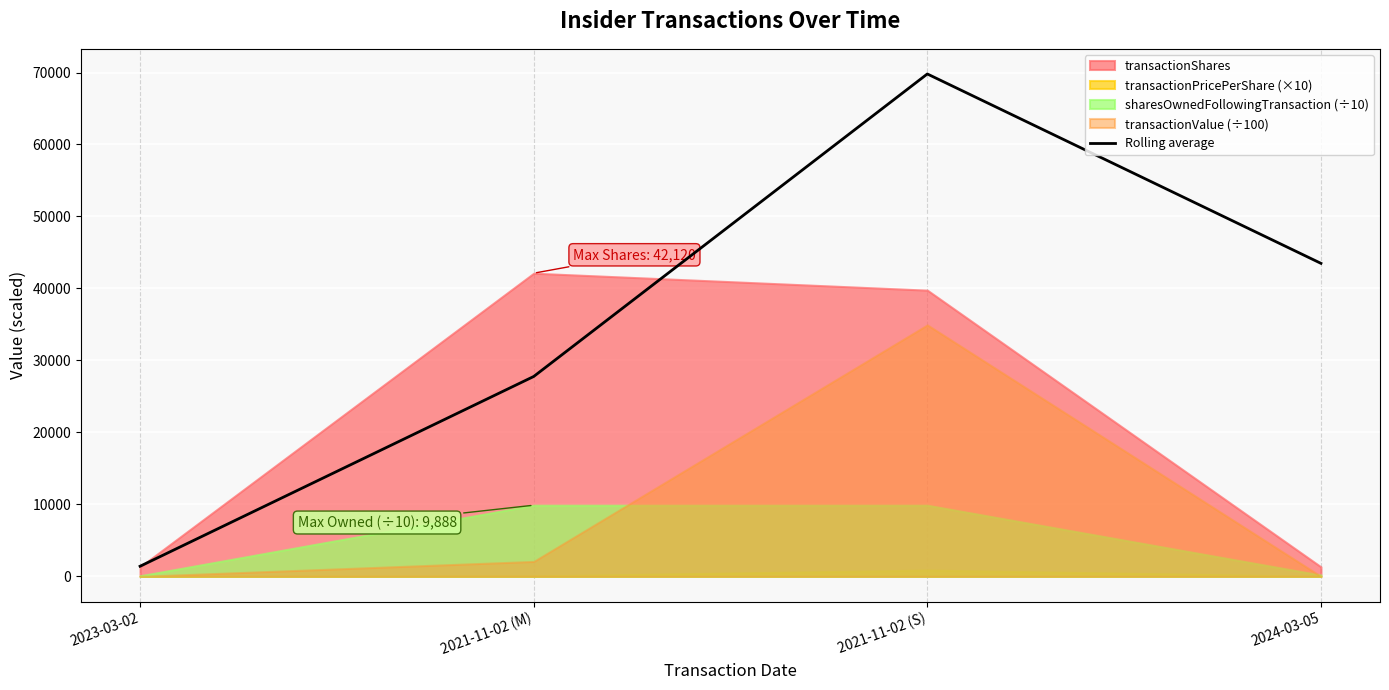

Which category has the highest value across all series?

2021-11-02 (S)